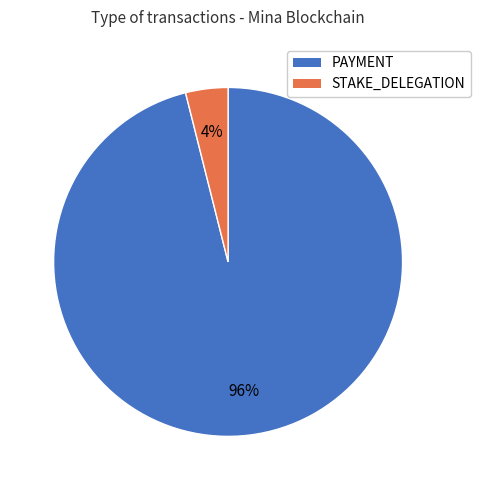

To the nearest percent, what is the combined percentage of PAYMENT and STAKE_DELEGATION?

100%